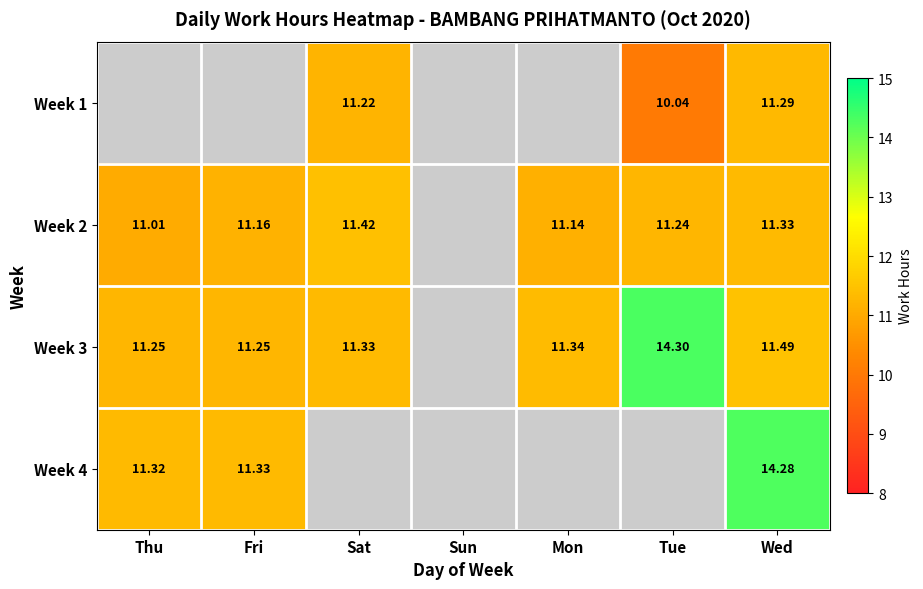

Is the value of Week 1 at Wed greater than the value of Week 2 at Tue?

Yes